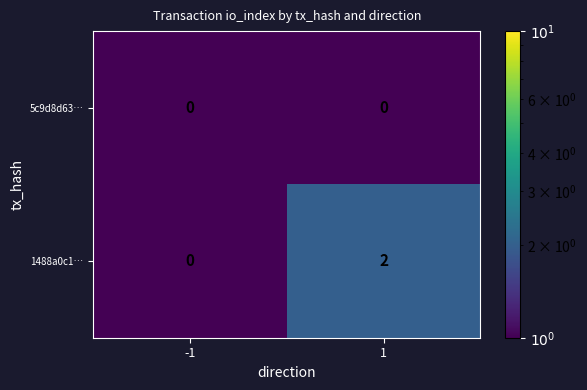

Which series has the widest spread of values?

1488a0c1…